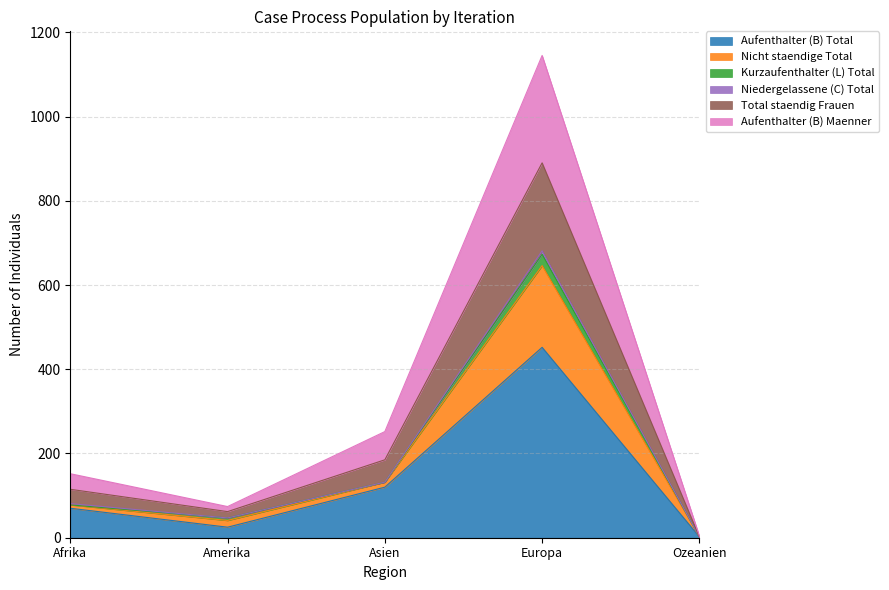

Does the chart have visible grid lines?

Yes